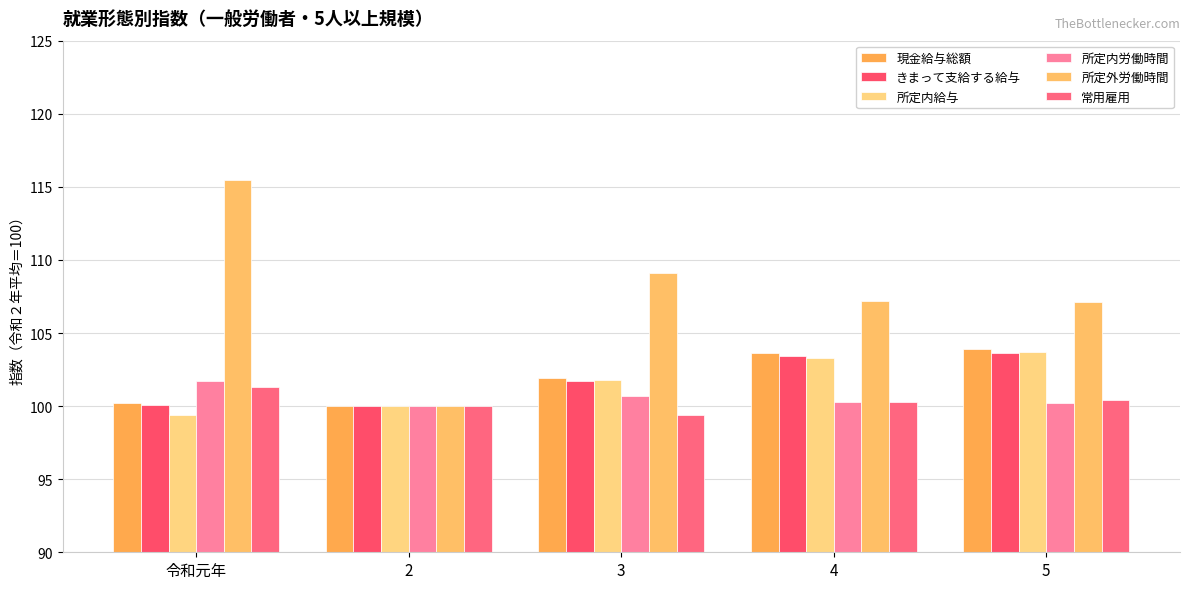

How many categories are shown in the chart?

5